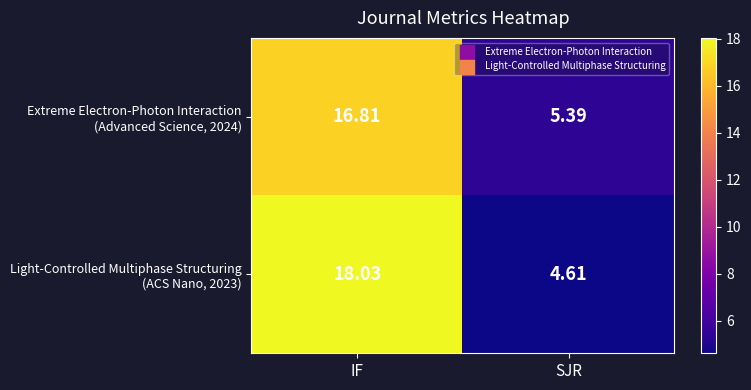

Which label corresponds to the largest value in the chart?

IF